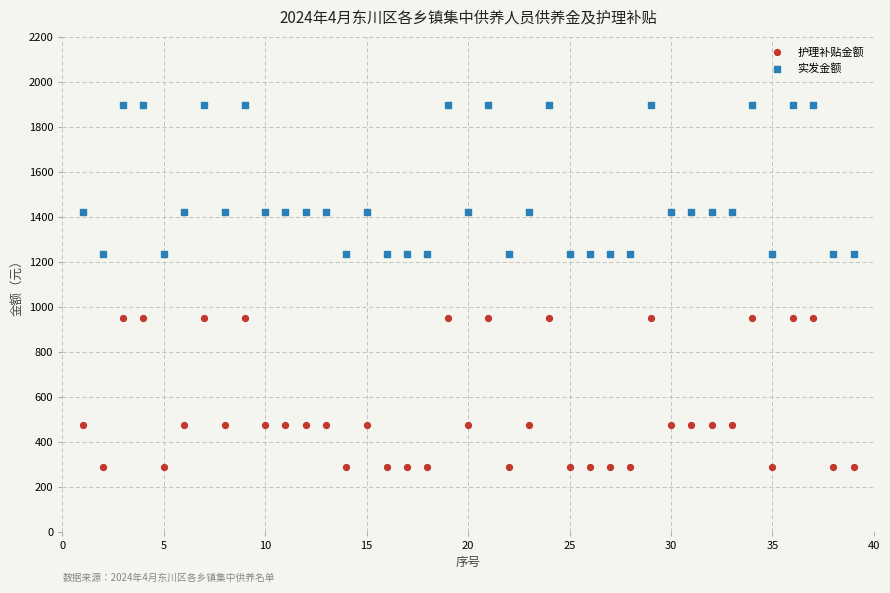

Across all data points, what is the range of Y values (max minus min)?

1612